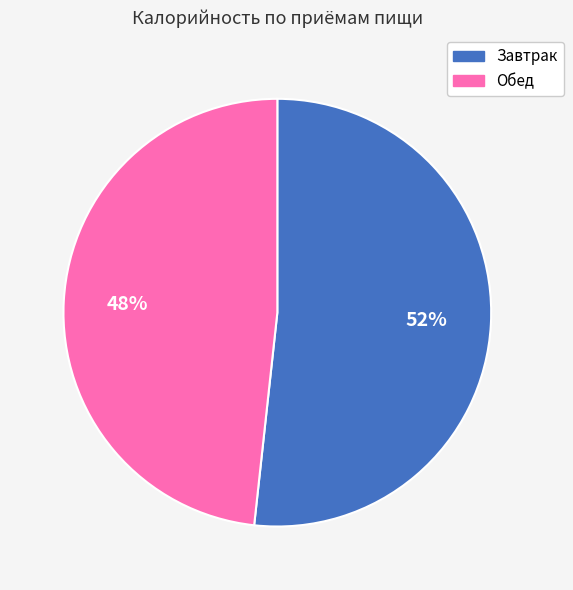

Which slice is the largest?

Завтрак